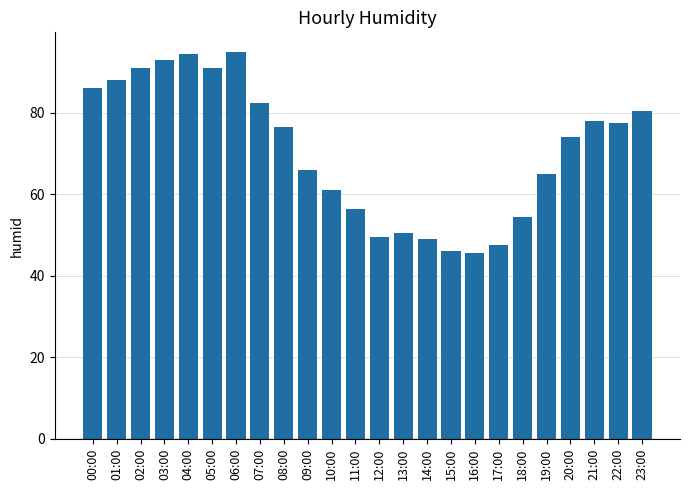

Where does the data first go above 76?

00:00